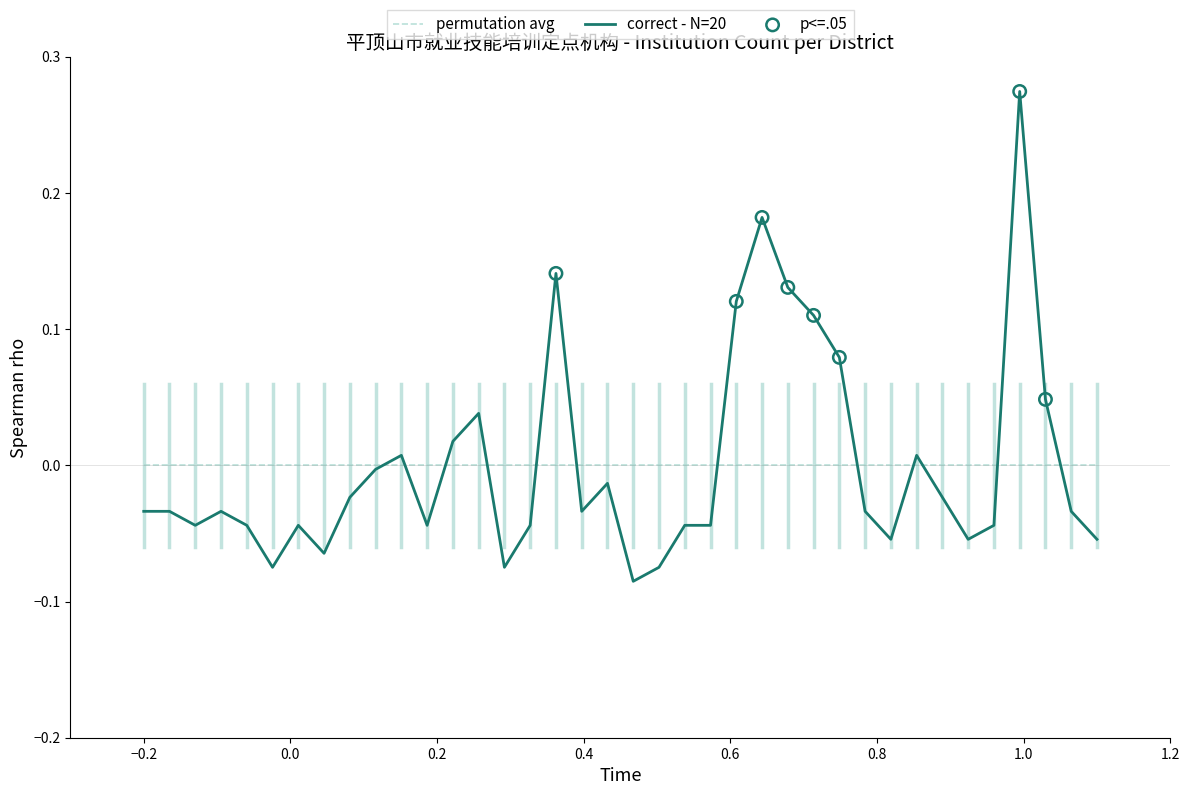

Which series has the widest spread of values?

correct - N=20